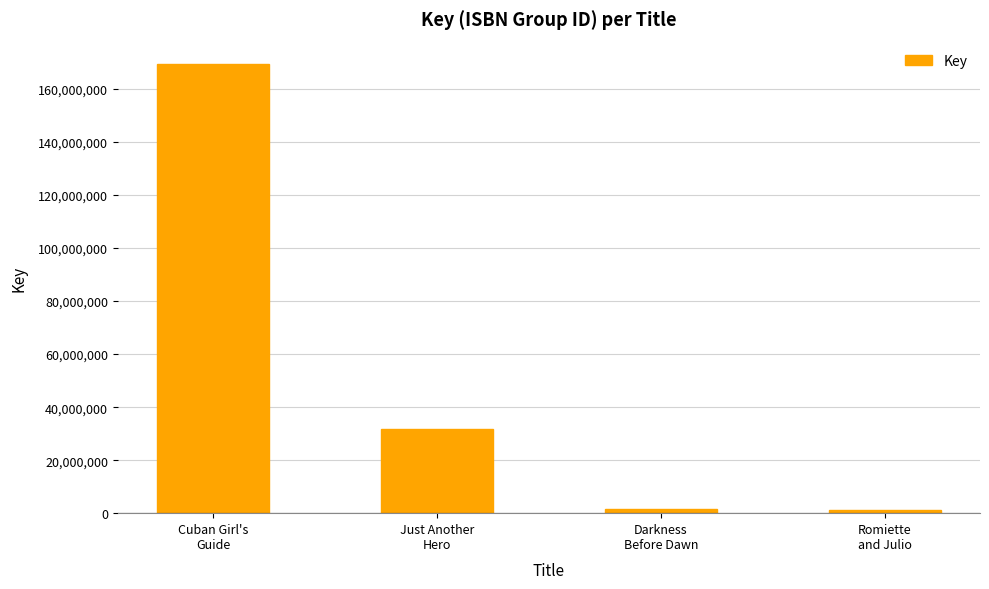

How many distinct data groups are displayed?

1